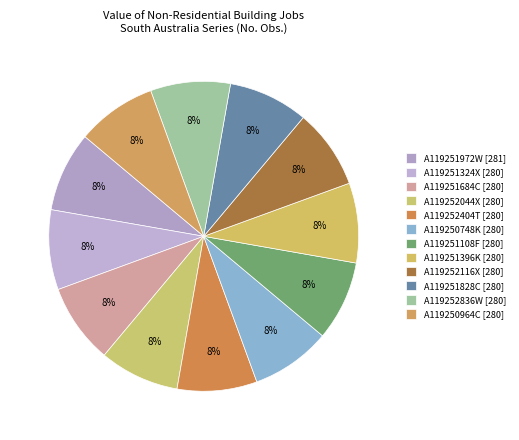

Which slice is the smallest?

A119251324X